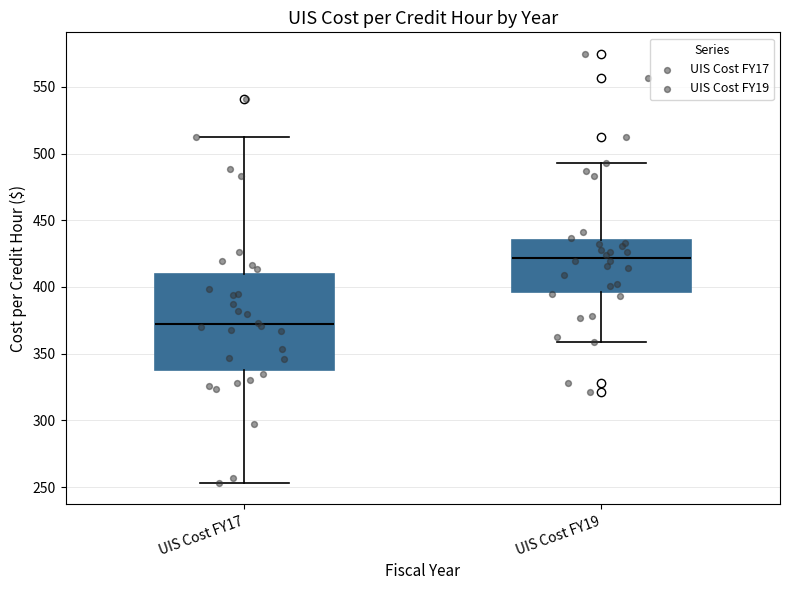

Which box has the lowest median line?

UIS Cost FY17